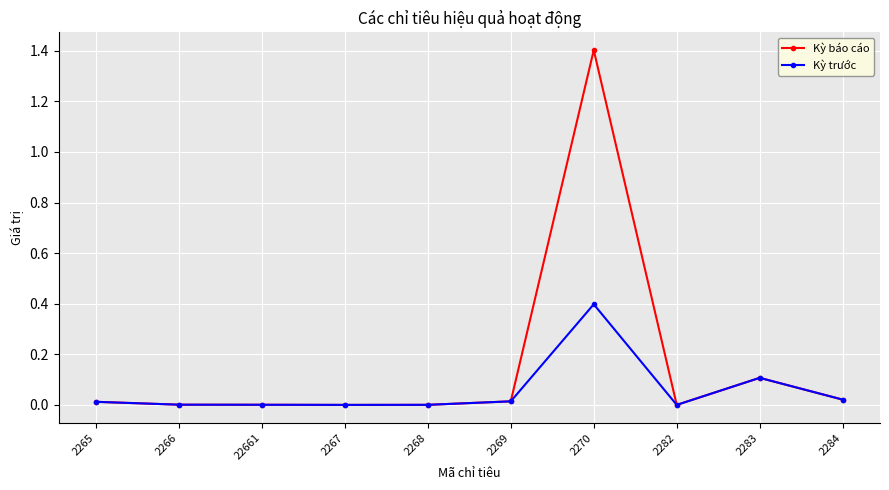

How many lines are shown in the chart?

2